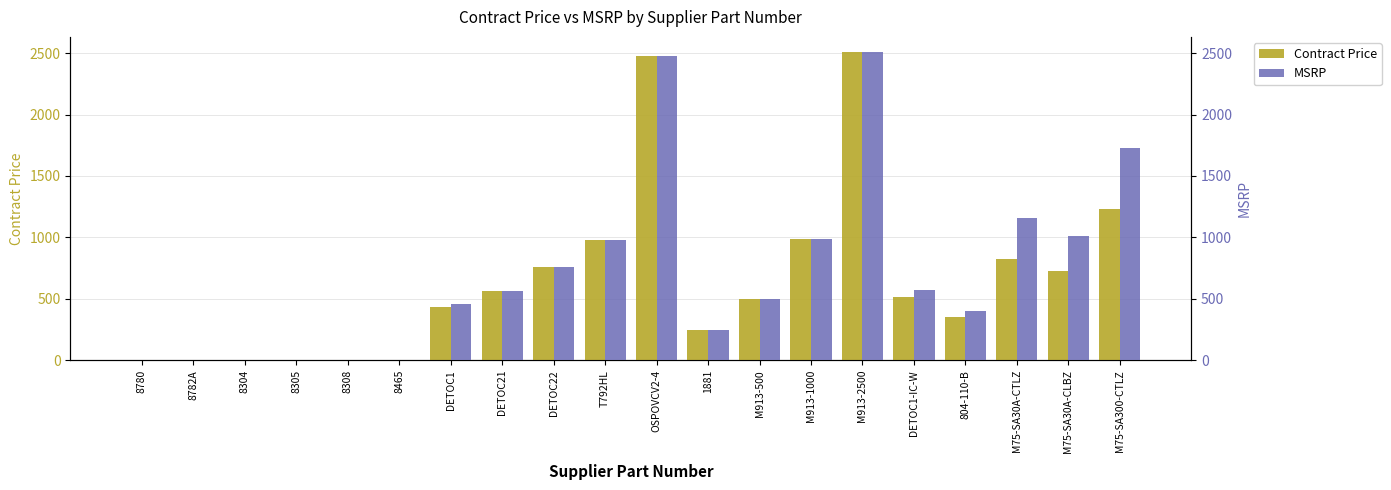

Between DETOC1 and M75-SA30A-CLBZ, which series saw the biggest shift?

MSRP